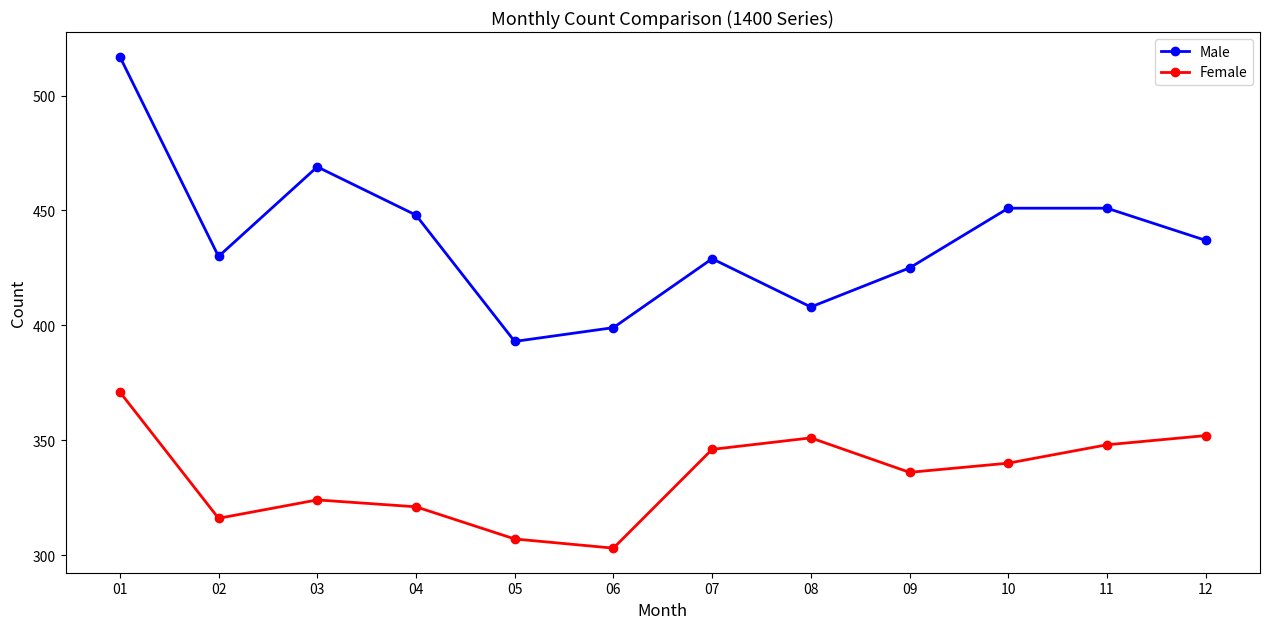

Is this an area chart (filled region under the line)?

No